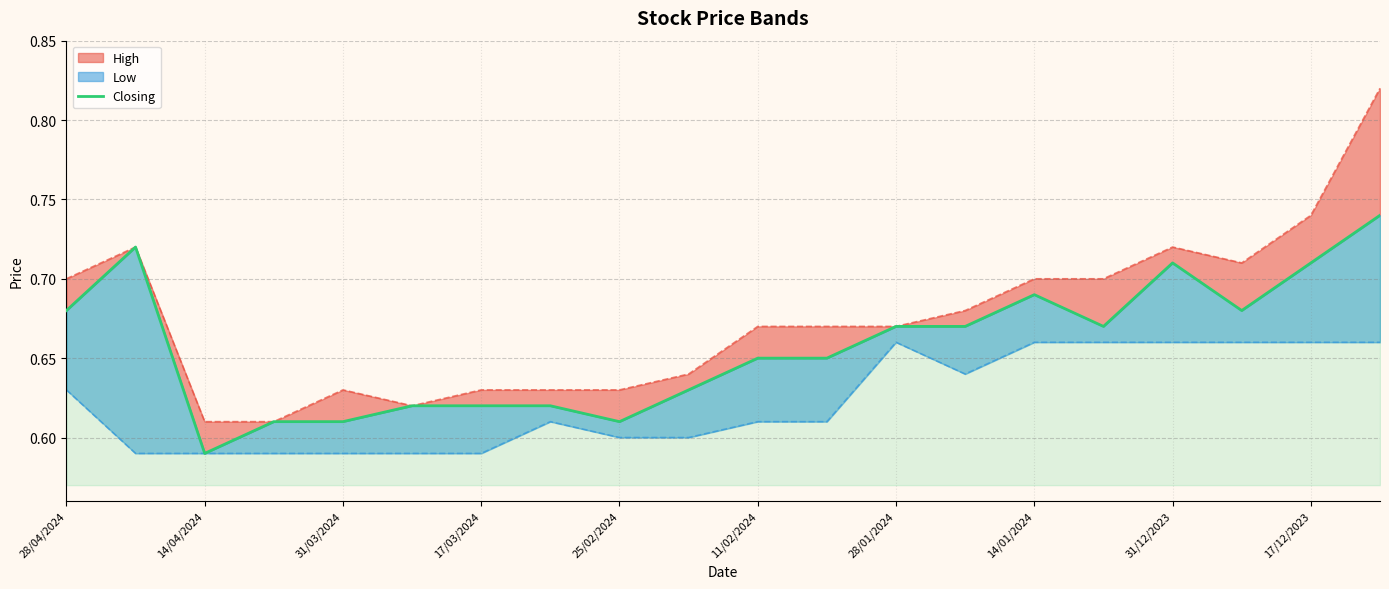

What is the sum of the values at 11/02/2024 and 14/04/2024?

1.2